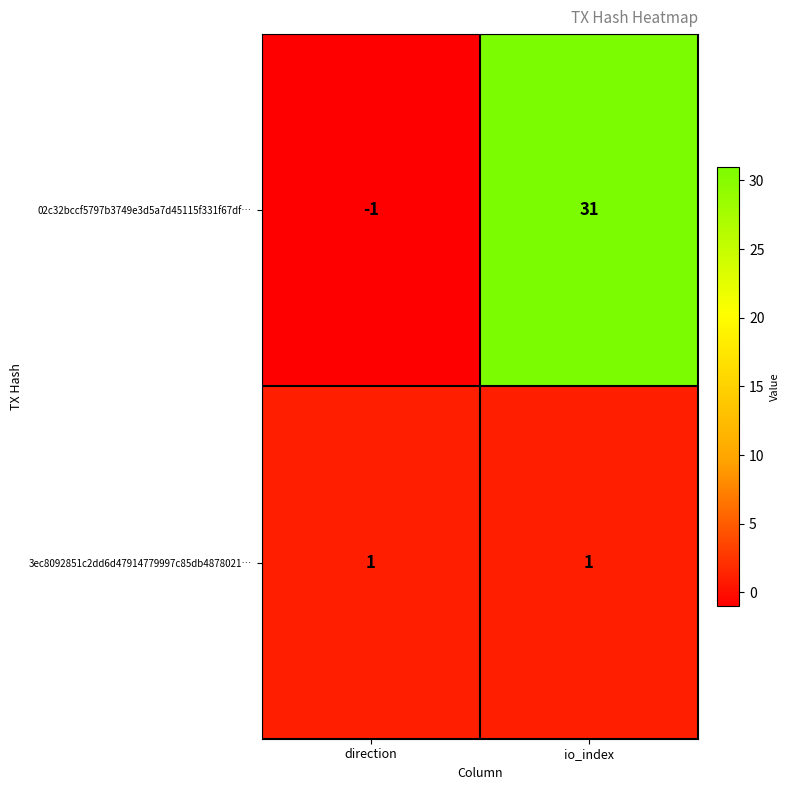

Where is 02c32bccf5797b3749e3d5a7d45115f331f67df… nearest to the value 15?

direction